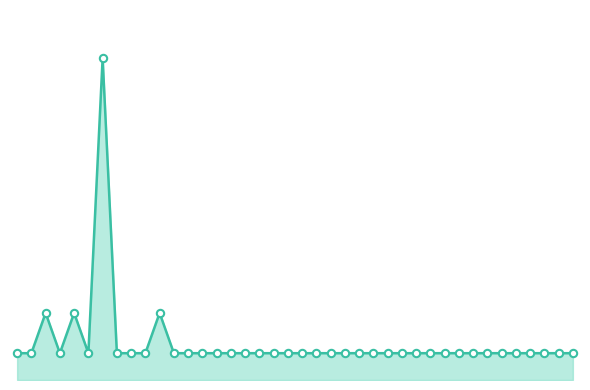

Is this an area chart (filled region under the line)?

Yes